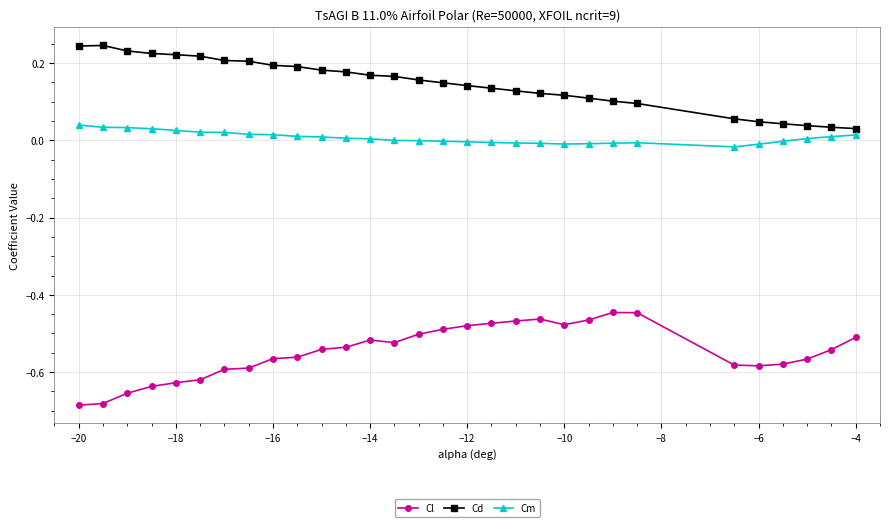

How many lines are shown in the chart?

3